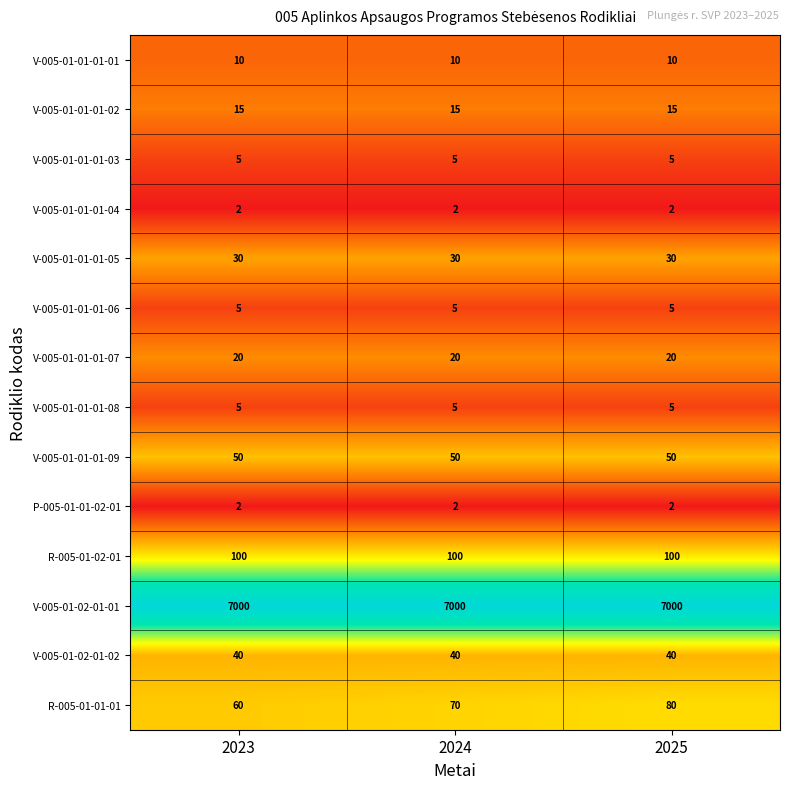

At which category is the sum across all series the highest?

2025